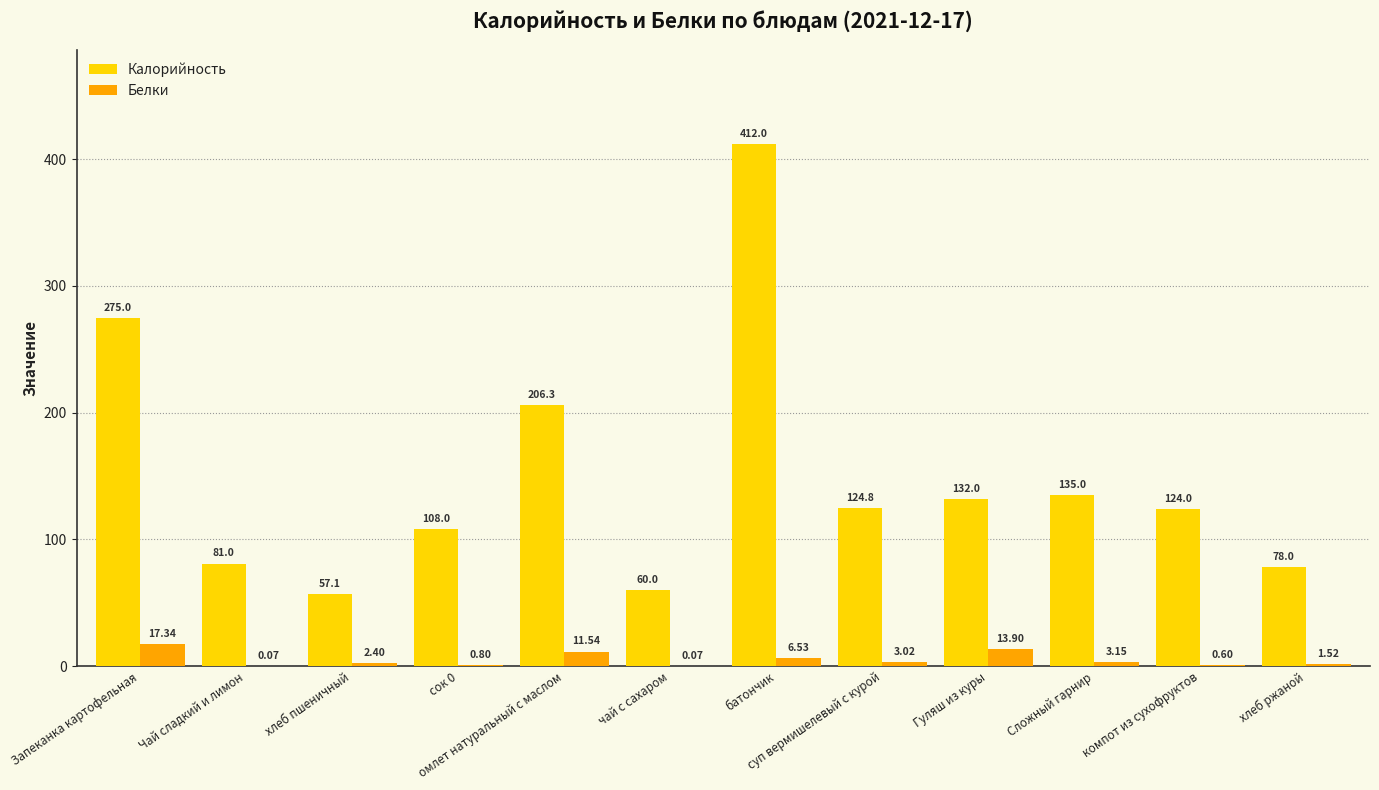

Is the value of Калорийность at сок 0 greater than the value of Белки at омлет натуральный с маслом?

Yes